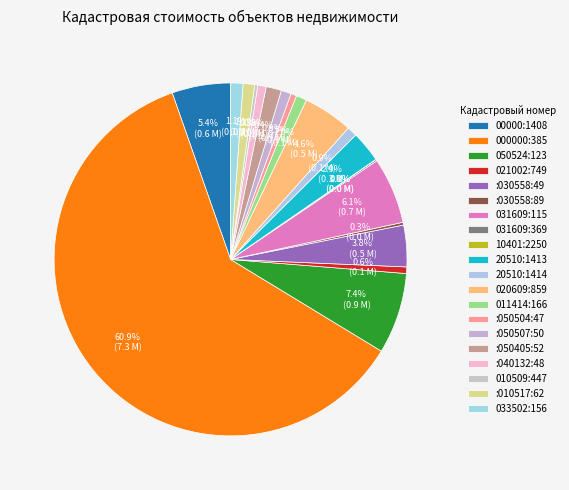

Rank the categories by value from lowest to highest.

37:06:010401:2250, 37:05:031609:369, 37:05:030558:89, 37:12:010509:447, 37:08:050504:47, 37:05:021002:749, 37:11:040132:48, 37:06:020510:1414, 37:08:050507:50, 37:08:011414:166, 37:13:010517:62, 37:13:033502:156, 37:09:050405:52, 37:06:020510:1413, 37:05:030558:49, 37:06:020609:859, 37:04:000000:1408, 37:05:031609:115, 37:04:050524:123, 37:04:000000:385